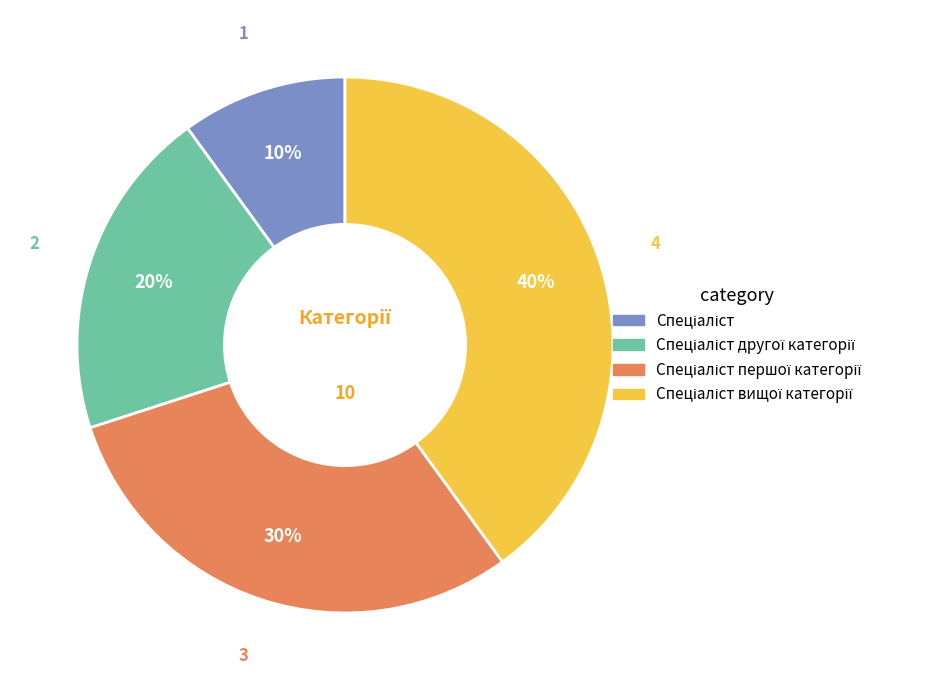

To the nearest percent, what is the average slice percentage?

25%